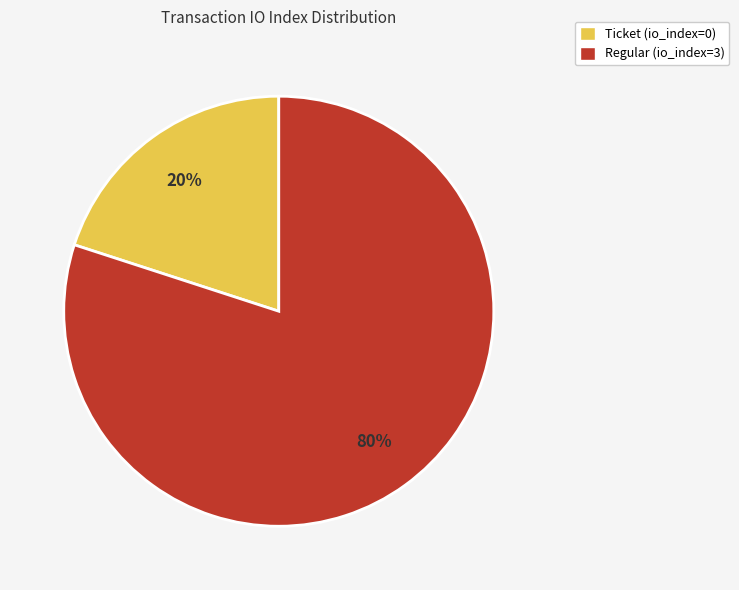

Is the sum of Ticket (io_index=0) and Regular (io_index=3) greater than half?

Yes